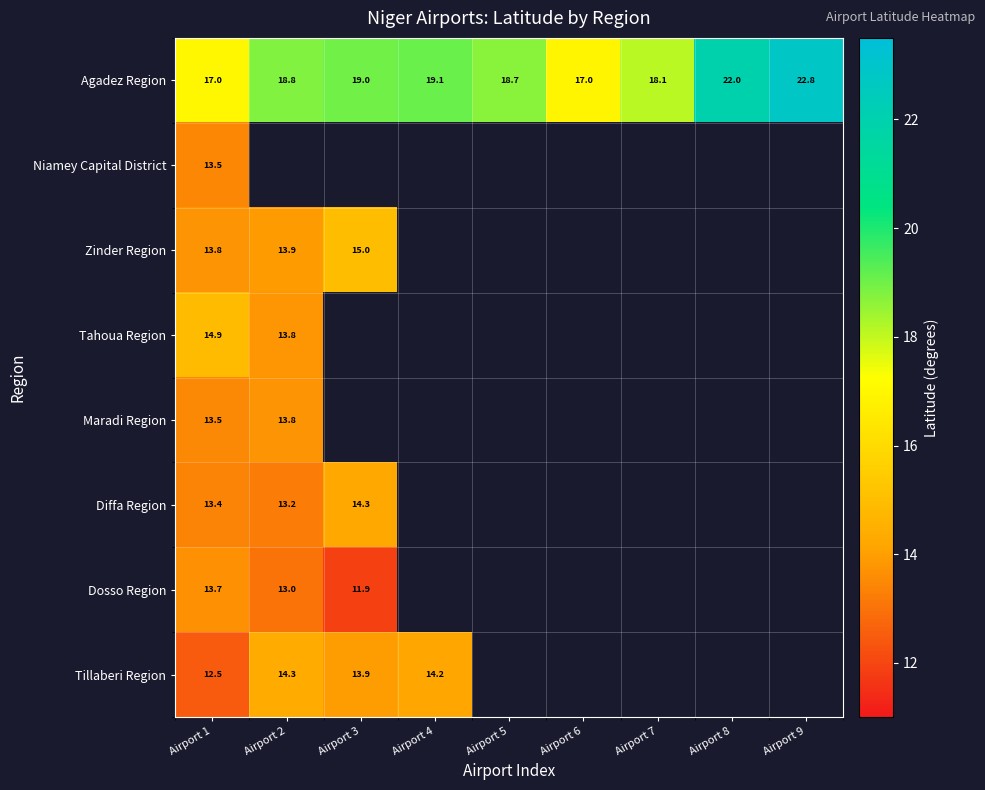

The Diffa Region series shows 14.3 at Airport 3. True or false?

True